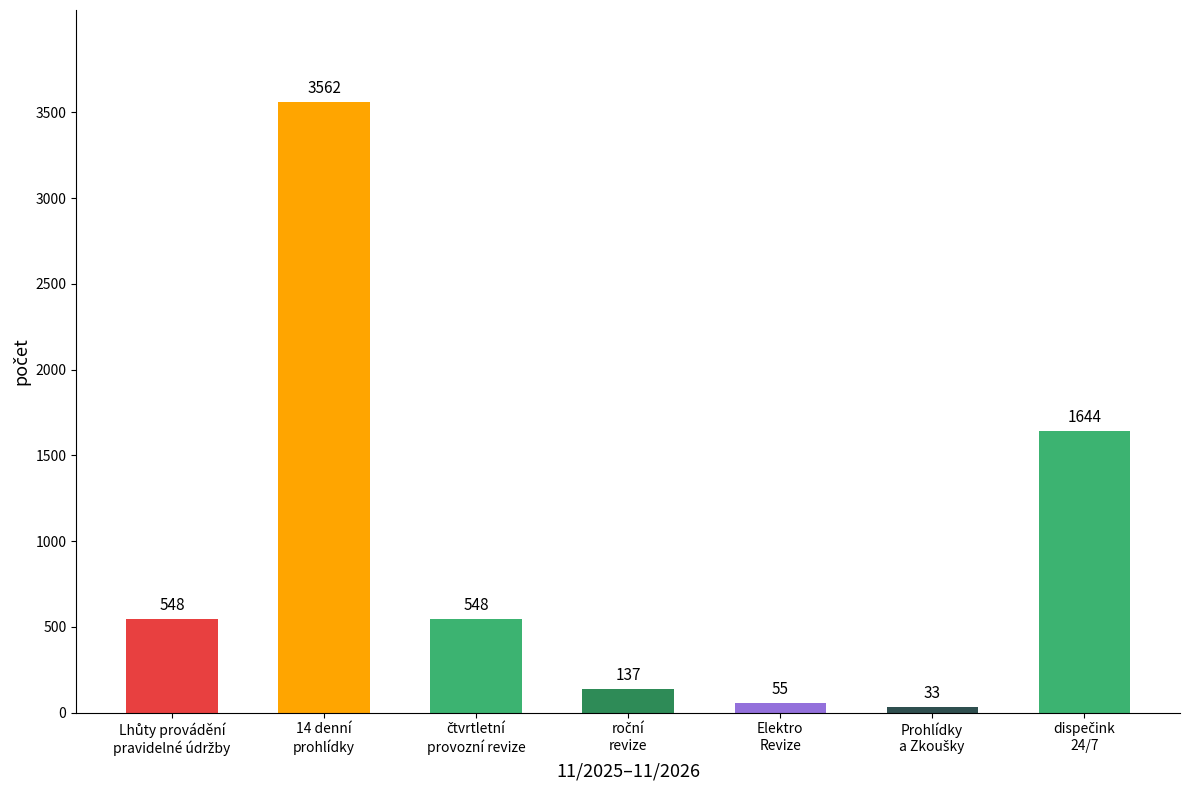

Reading right to left, what are all the values shown in this chart?

1644	33	55	137	548	3562	548